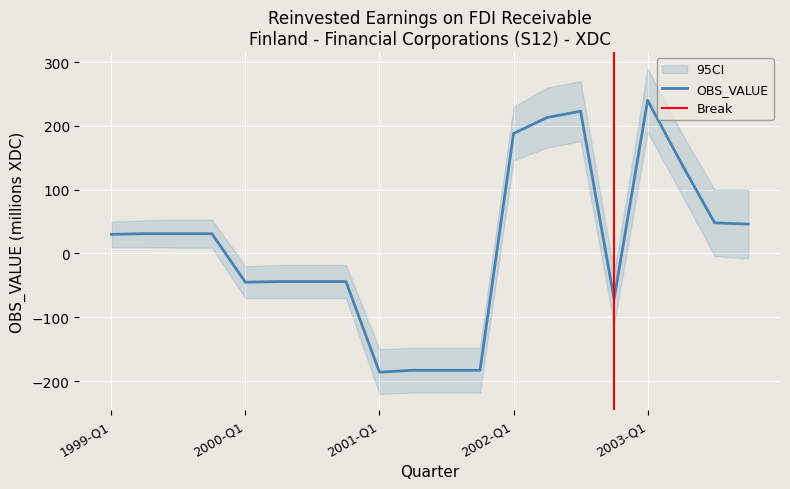

Where is the data nearest to the value 27?

1999-Q1